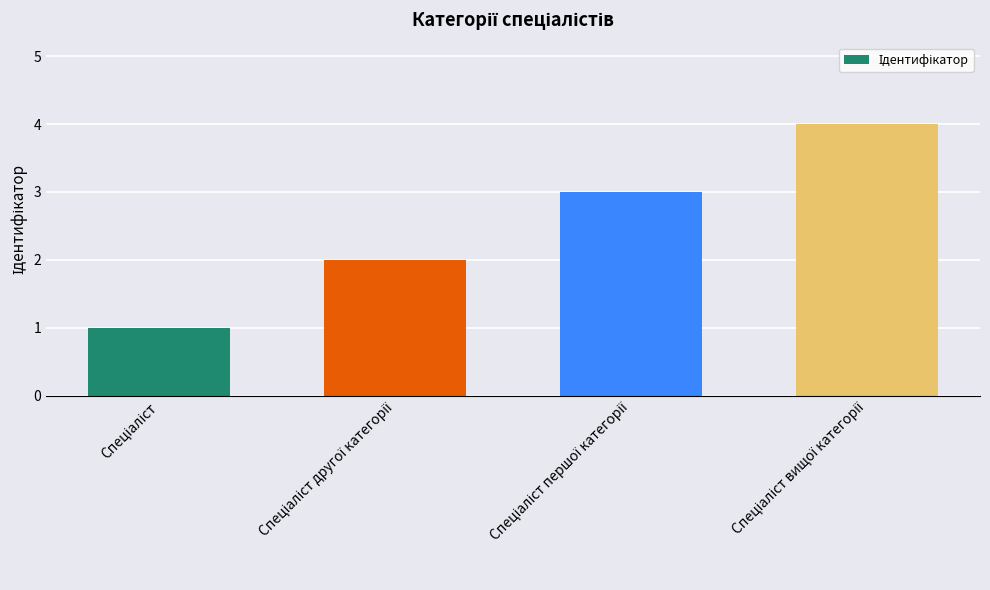

What is the sum of all values?

10